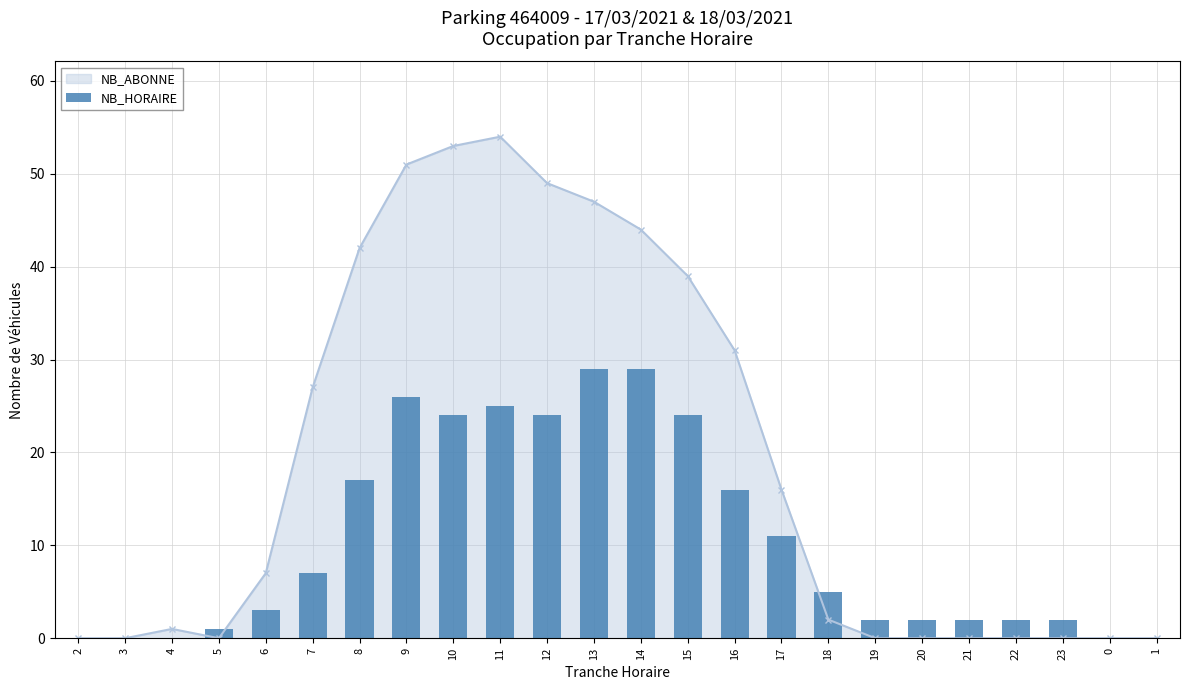

At which label is the value closest to 14?

16